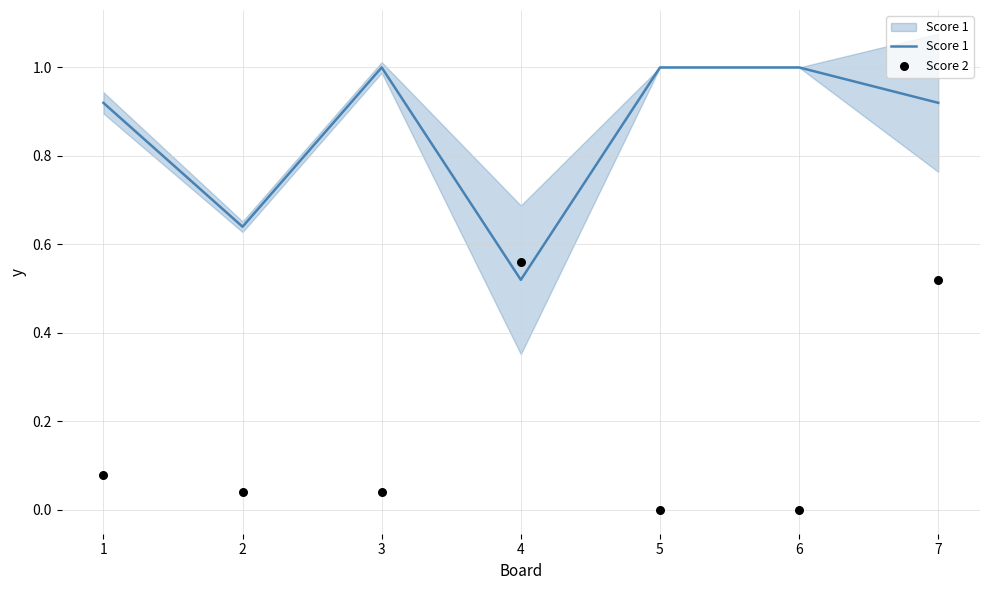

Which series has the widest spread of Y values?

Score 2